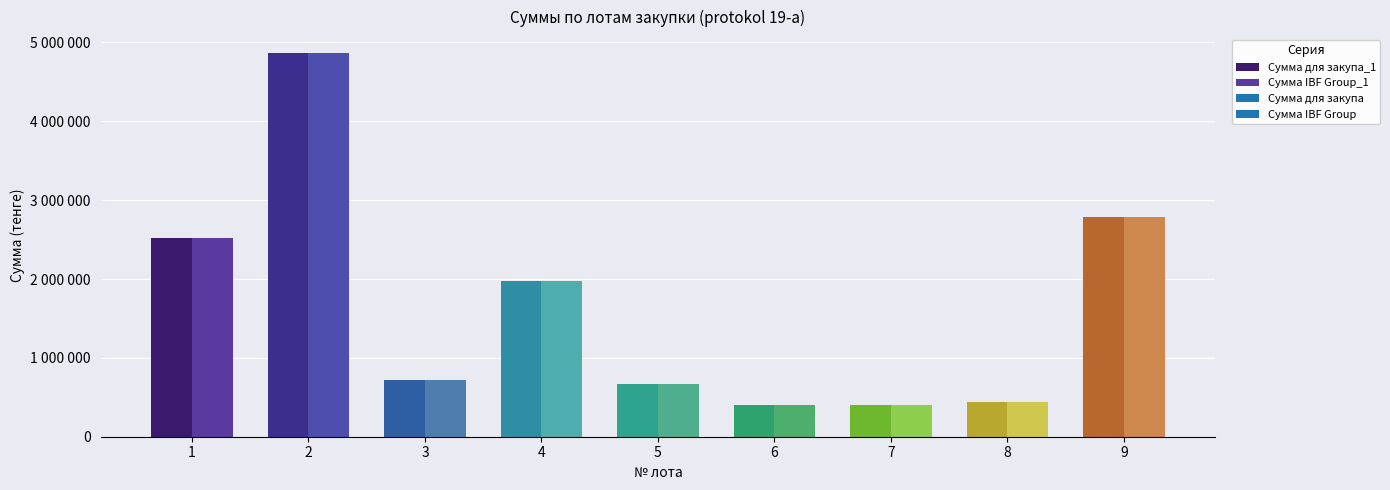

List the series in order of their peak value, highest first.

Сумма для закупа, Сумма IBF Group